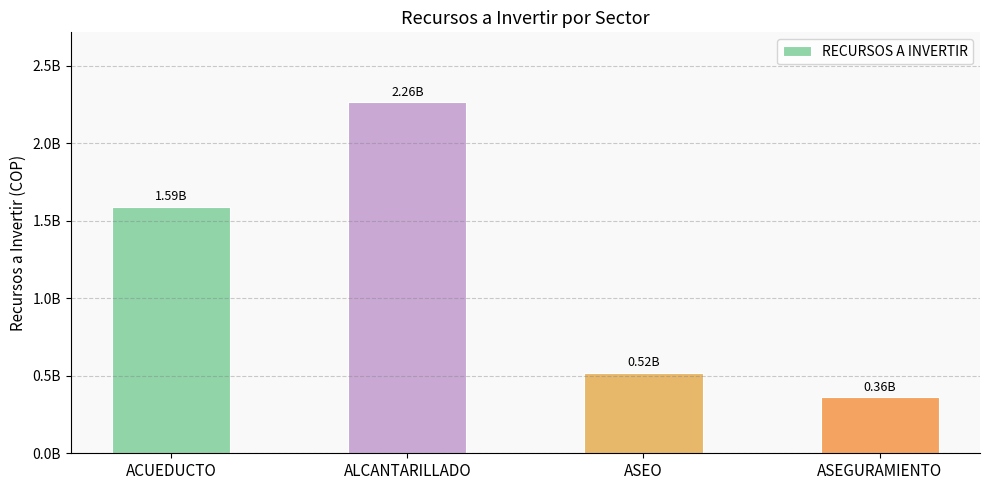

The value at ASEGURAMIENTO is 361282468. True or false?

True